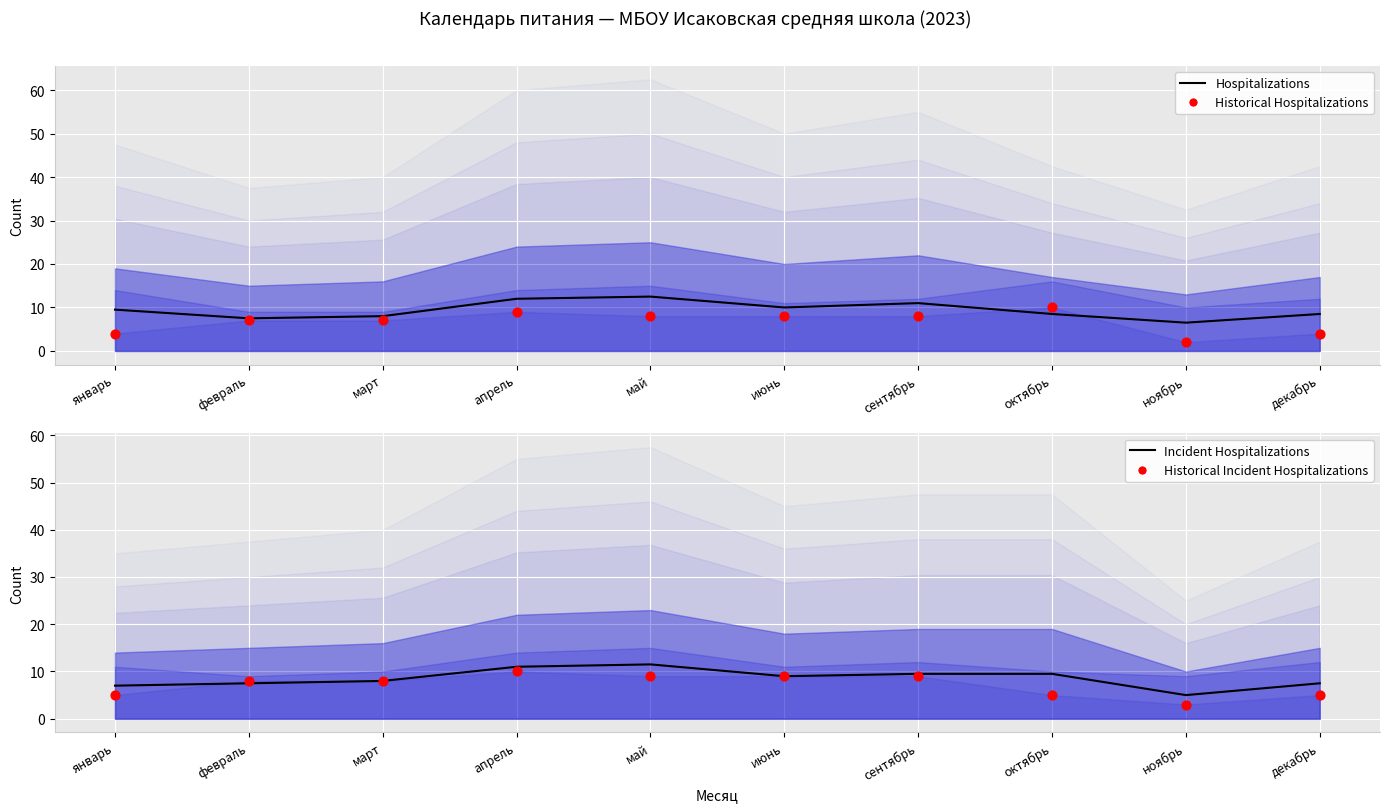

Which series reaches the maximum Y coordinate?

Hospitalizations